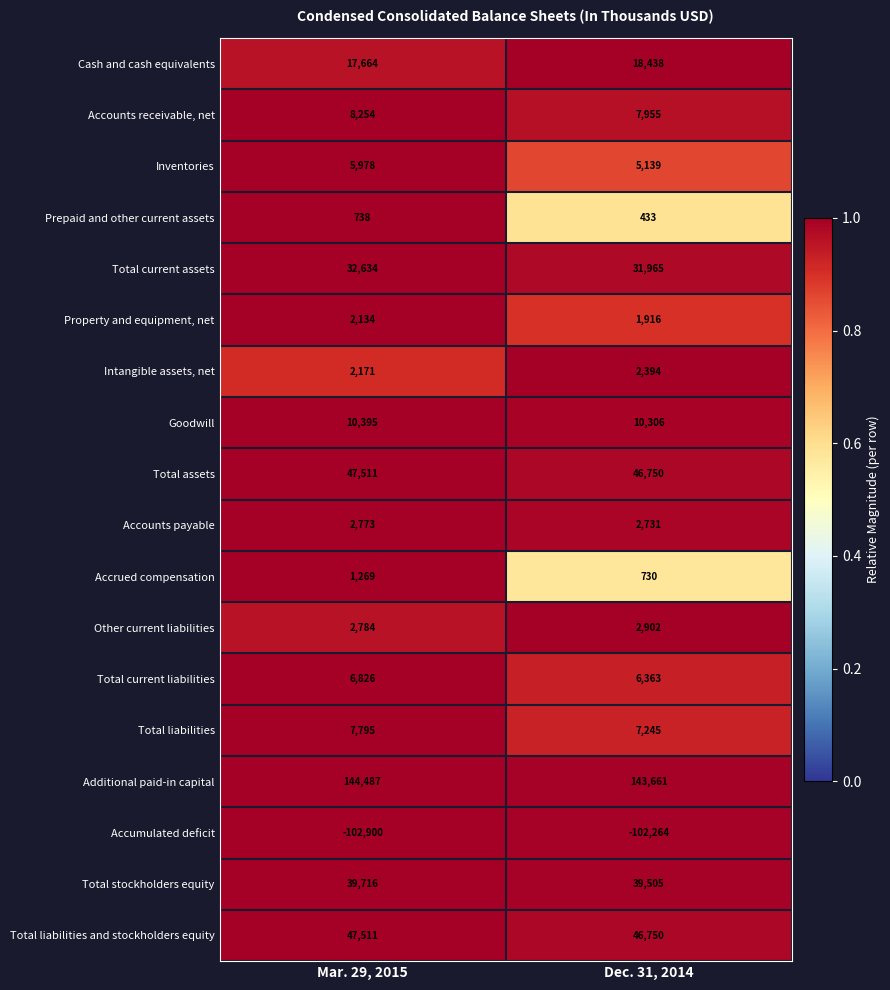

Is the value of Accumulated deficit at Dec. 31, 2014 greater than the value of Other current liabilities at Dec. 31, 2014?

No